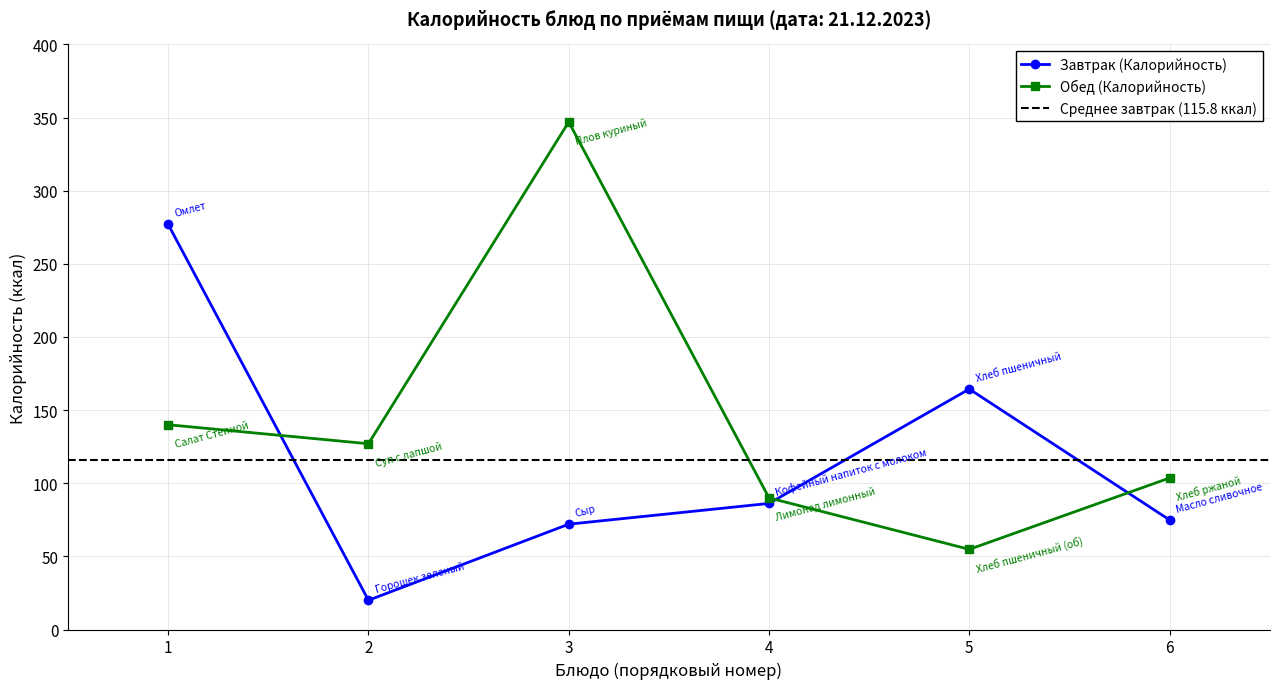

At how many categories does at least one series exceed 244?

2